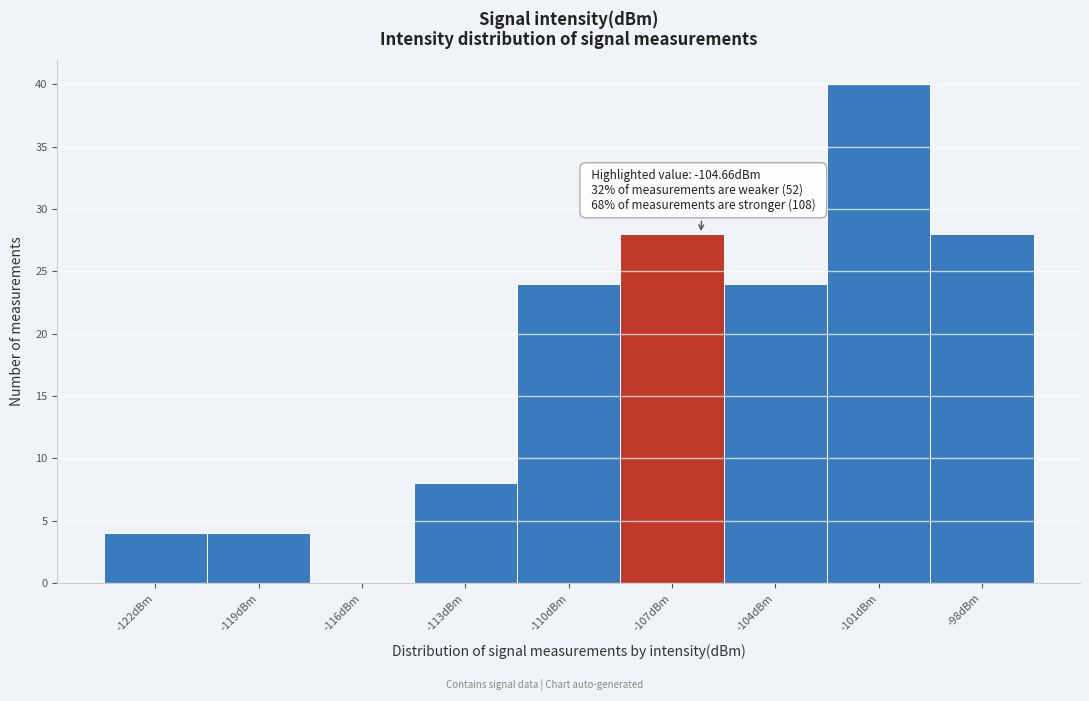

Reading left to right, list all the values displayed in this chart.

-122dBm=4	-119dBm=4	-116dBm=0	-113dBm=8	-110dBm=24	-107dBm=28	-104dBm=24	-101dBm=40	-98dBm=28